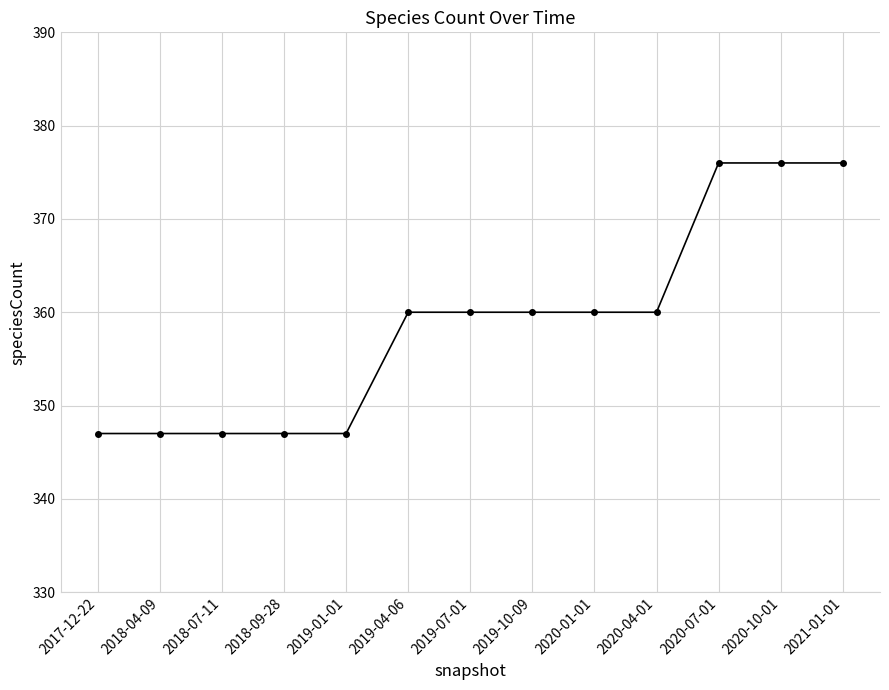

What is the minimum value shown in the chart?

347